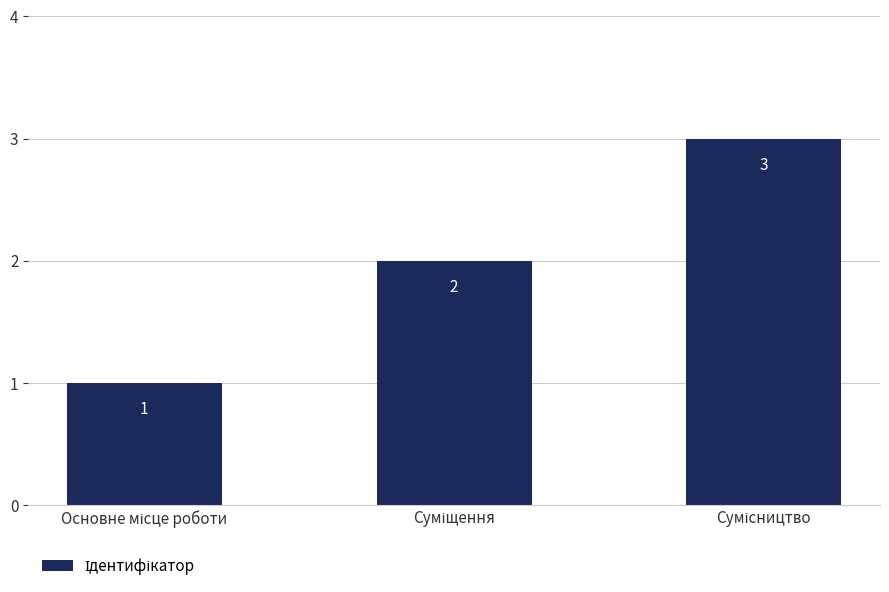

What is the maximum value shown in the chart?

3